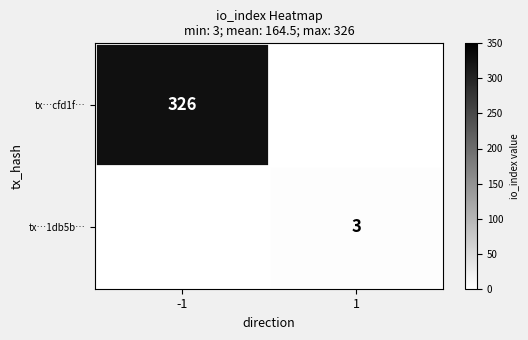

The tx…1db5b… series shows 1 at 1. True or false?

False